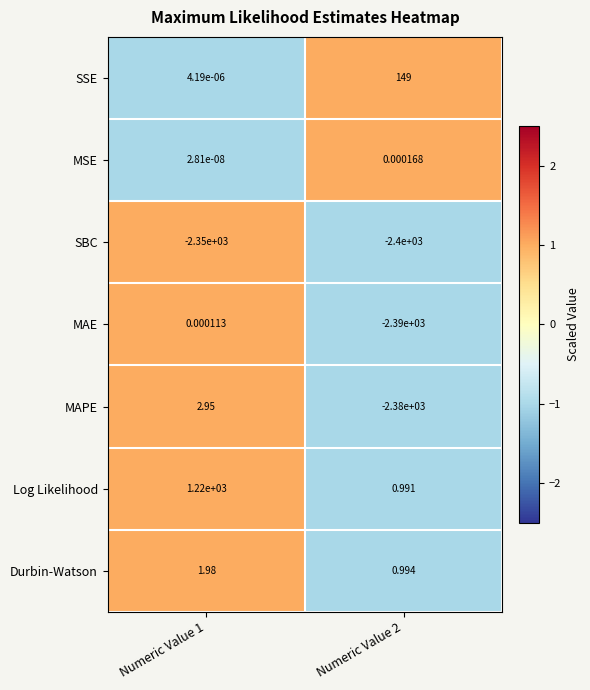

Rank the series by their maximum value, from lowest to highest.

SBC, MAE, MSE, Durbin-Watson, MAPE, SSE, Log Likelihood